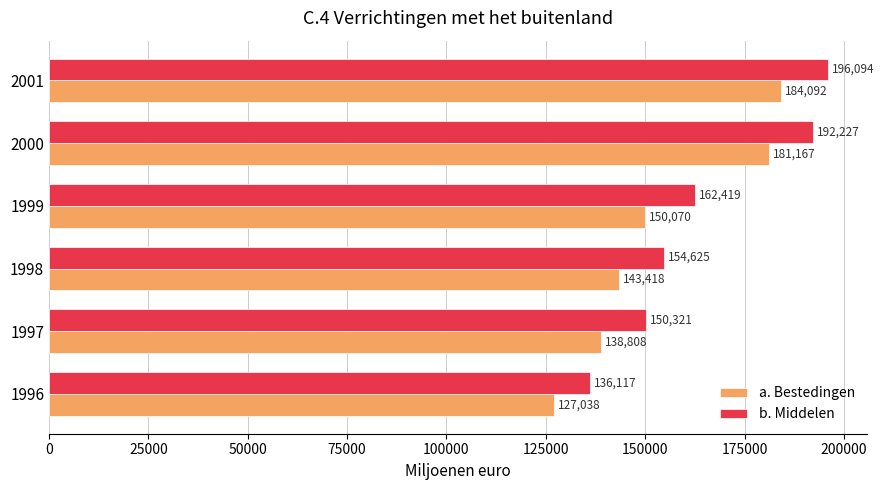

What is the difference between the b. Middelen values at 1998 and 1997?

4304